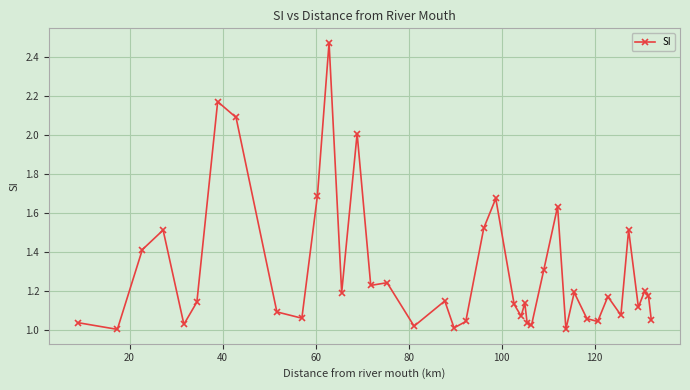

What is the sum of all values?

51.8